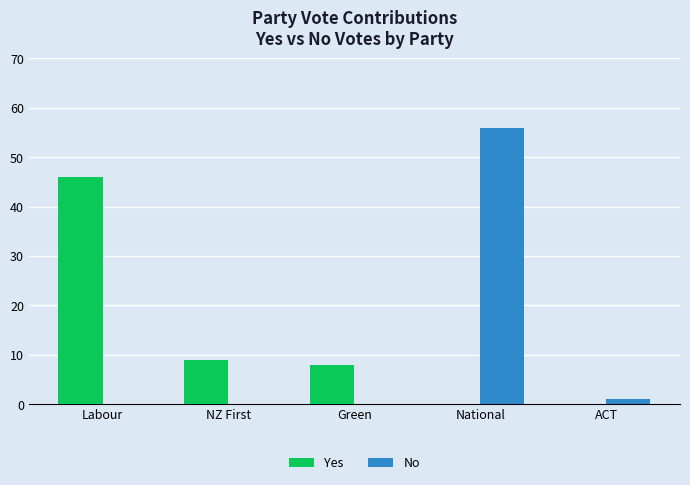

What is the sum of the Yes values at NZ First and Labour?

55